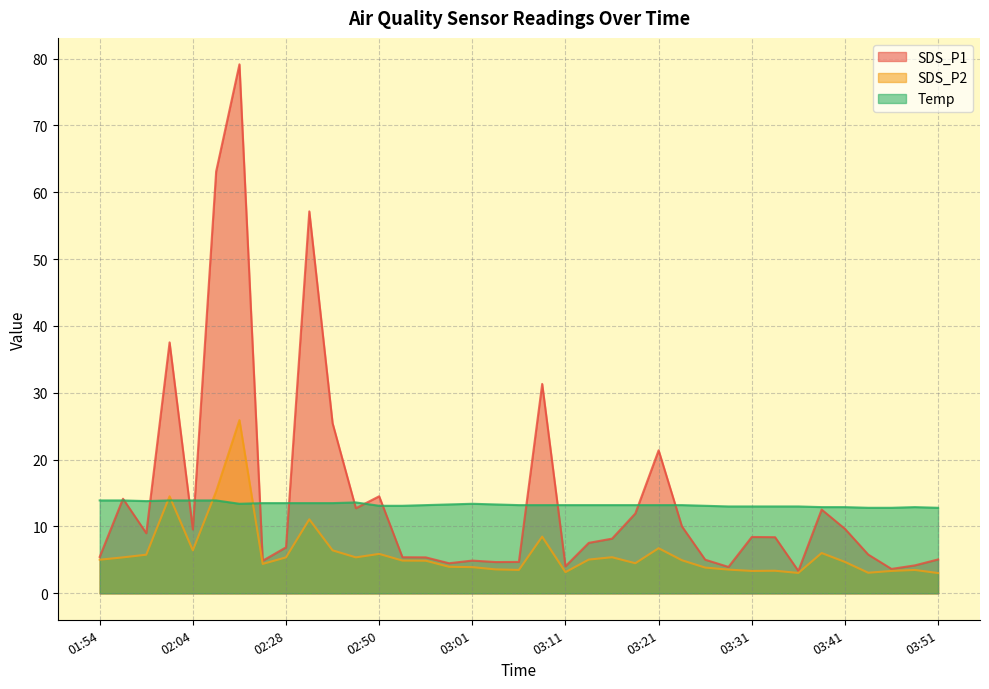

The SDS_P1 series shows 2.4 at 03:41. True or false?

False